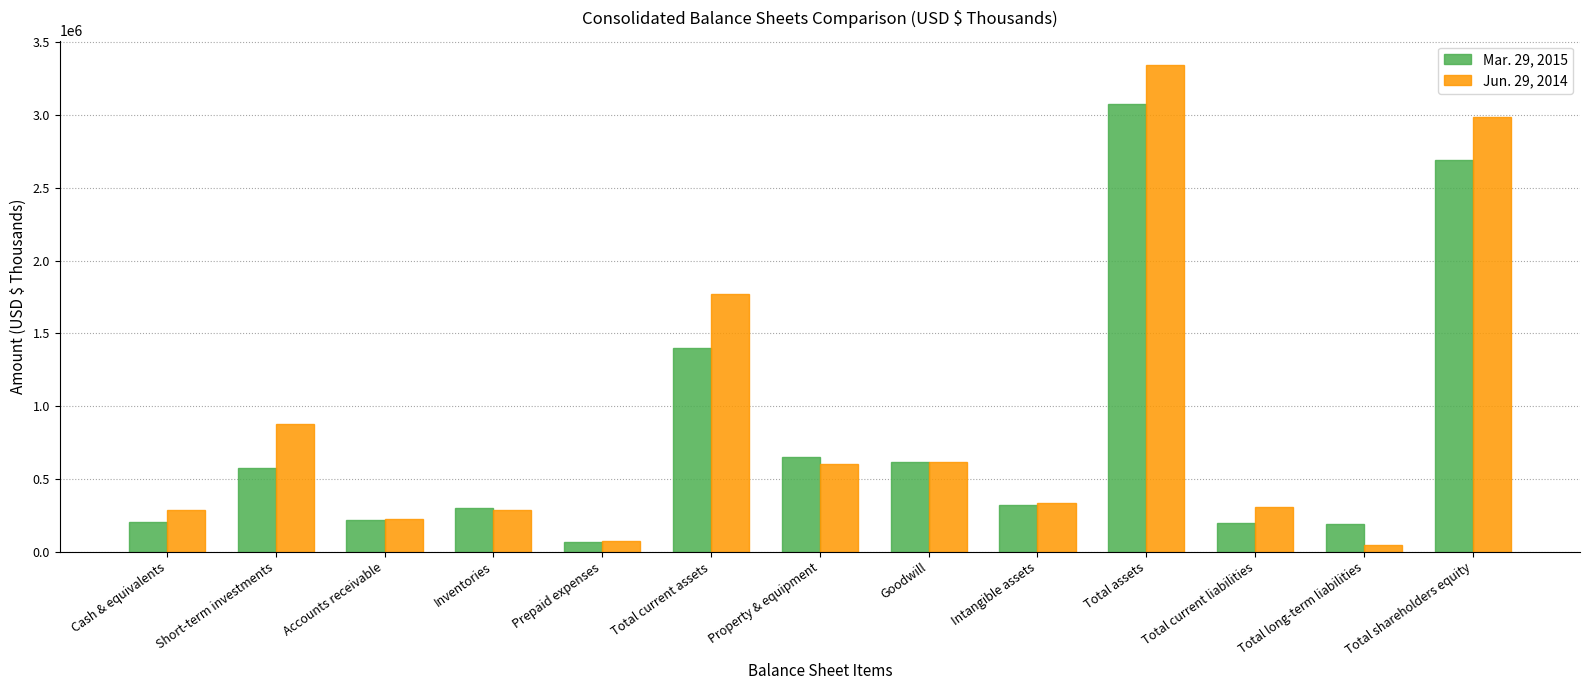

What is the spread (max minus min) of values at Total current liabilities?

106390